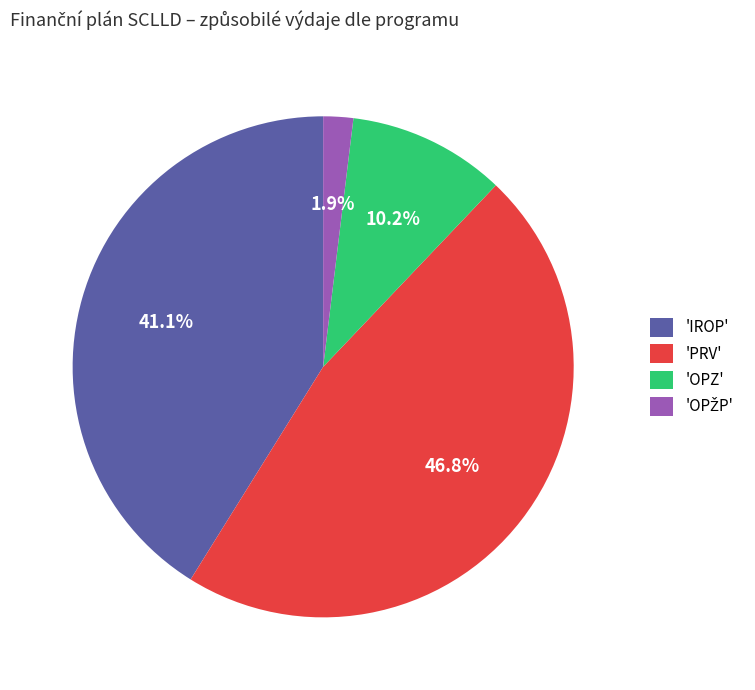

To the nearest percent, what is the difference between the largest and smallest slice percentages?

45%